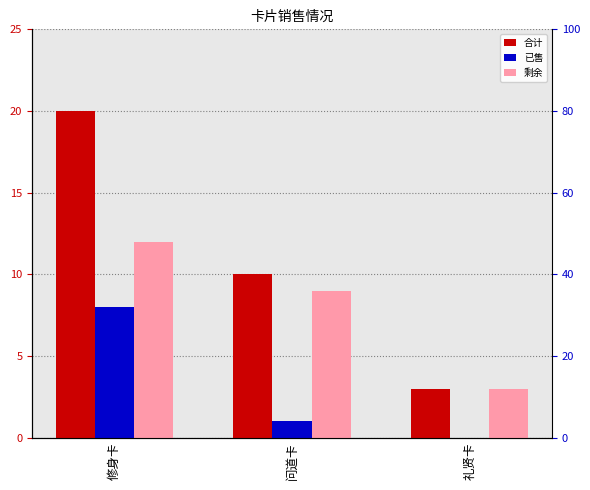

How many series are shown in this chart?

3